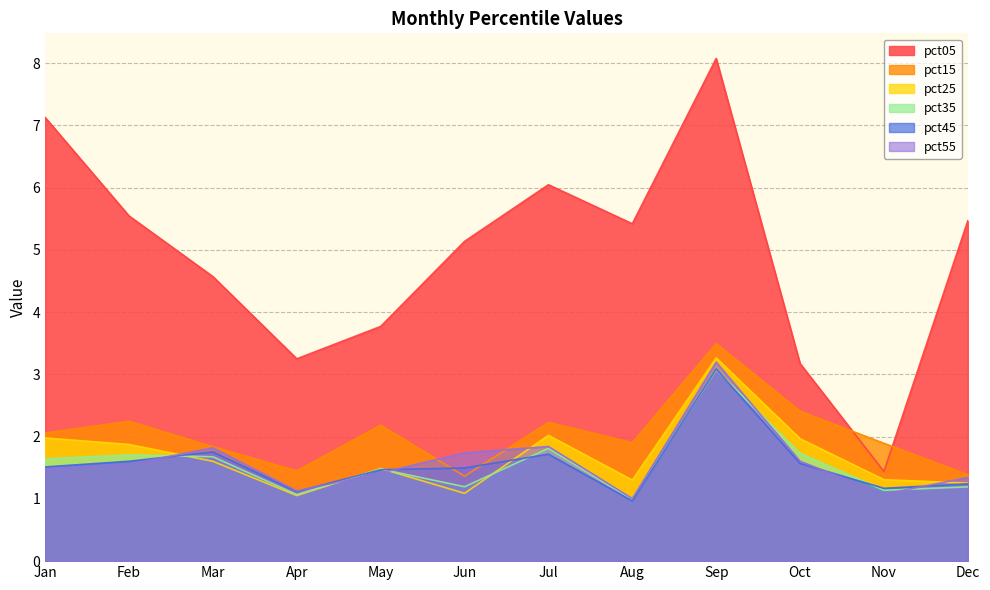

What is the total value across all series at Jun?

12.0